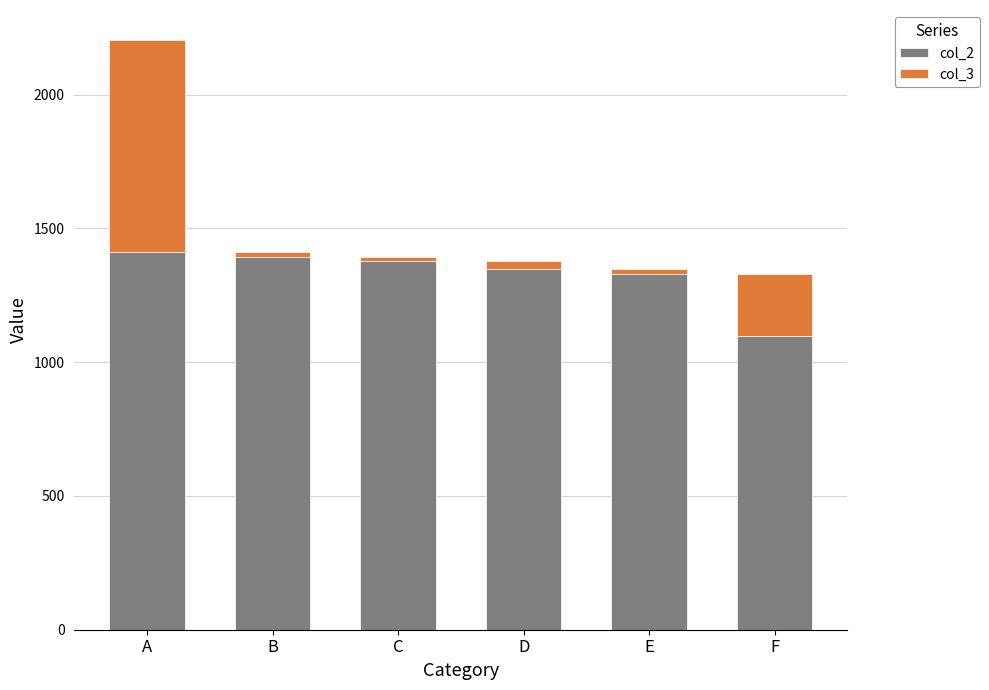

What is the lowest value of the col_2 series?

1097.1